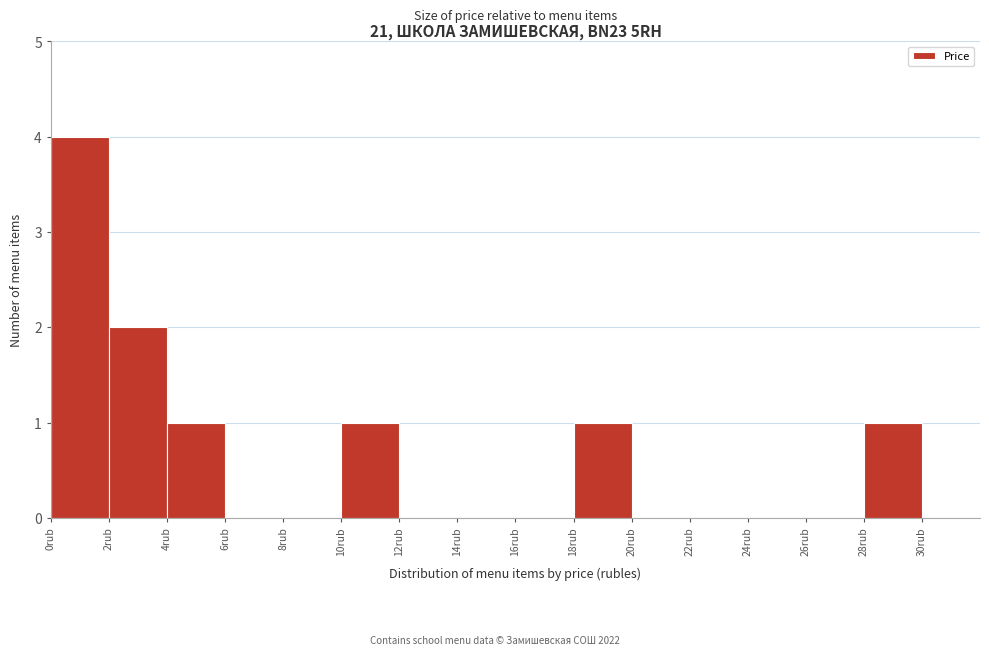

Reading left to right, transcribe this chart: for each bar, give the range it covers on the x-axis and its height. The values are not printed on the chart, so give them approximately, as read against the axis.

0 to 2: 4
2 to 4: 2
4 to 6: 1
6 to 8: 0
8 to 10: 0
10 to 12: 1
12 to 14: 0
14 to 16: 0
16 to 18: 0
18 to 20: 1
20 to 22: 0
22 to 24: 0
24 to 26: 0
26 to 28: 0
28 to 30: 1
30 to 32: 0